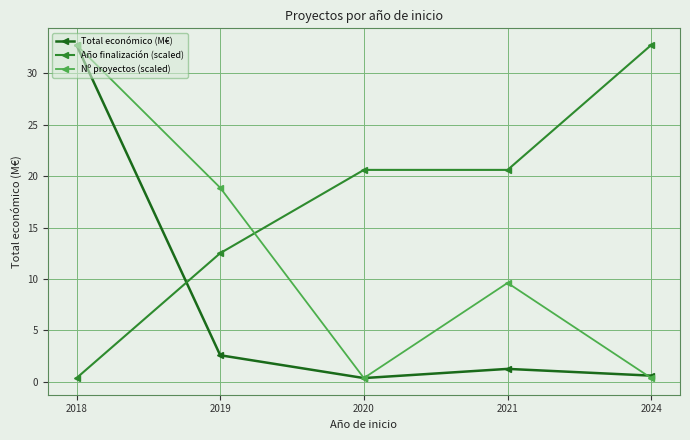

Reading left to right, extract all data points from this chart.

Total económico (M€): 2018=32.7	2019=2.6	2020=0.4	2021=1.3	2024=0.6
Año finalización (scaled): 2018=0.4	2019=12.5	2020=20.6	2021=20.6	2024=32.7
Nº proyectos (scaled): 2018=32.7	2019=18.9	2020=0.4	2021=9.6	2024=0.4